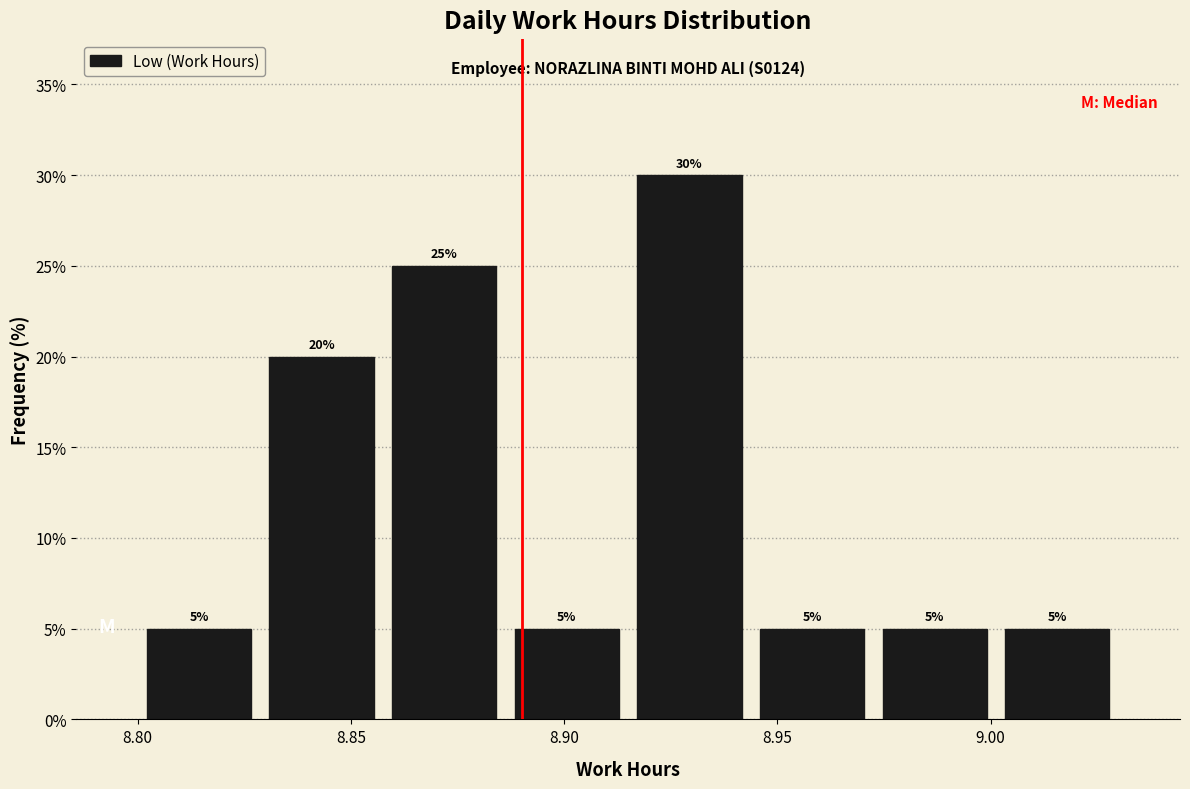

How tall is the bar that spans 9.000 to 9.030 on the x-axis? The bar edges are not printed on the chart, so give them approximately, as read against the axis.

5